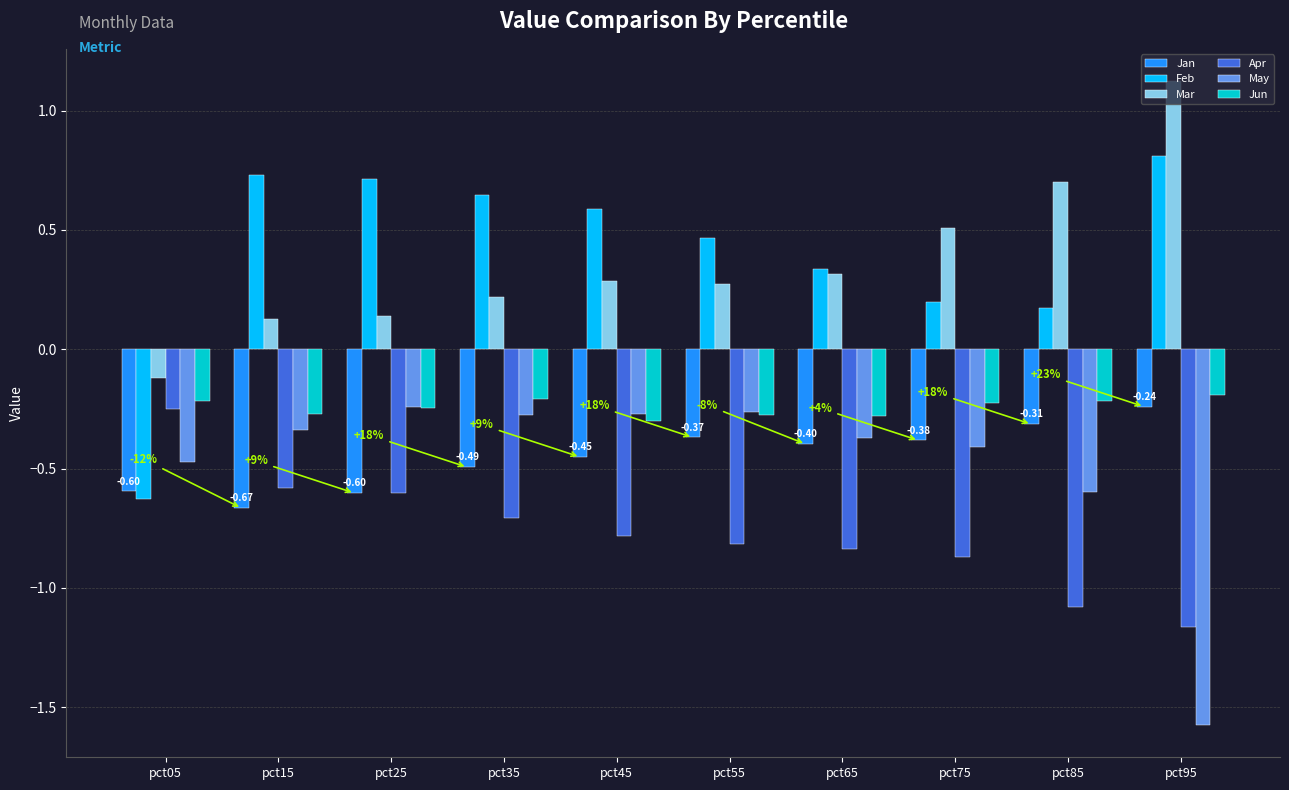

Which category has the lowest value in the Mar series?

pct05